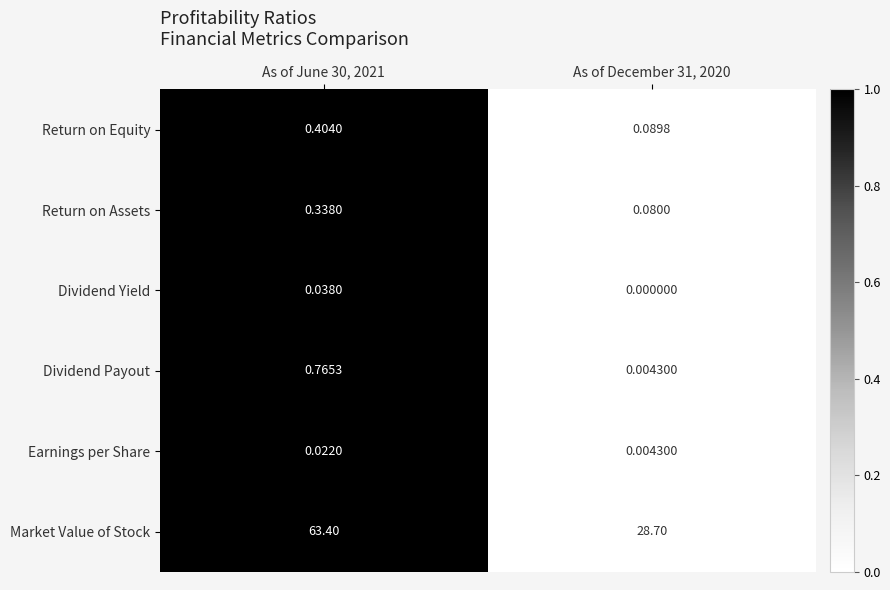

Between As of June 30, 2021 and As of December 31, 2020, which series saw the biggest shift?

Market Value of Stock